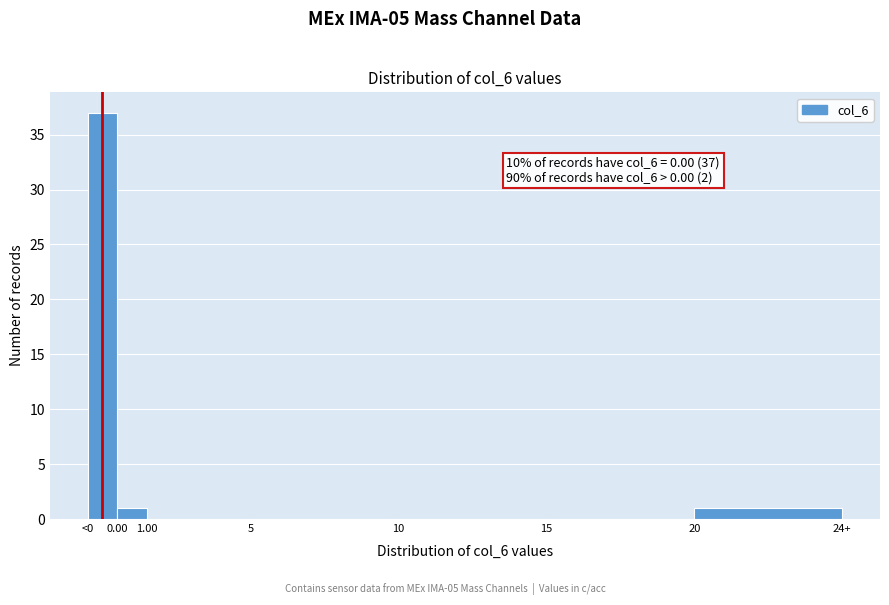

Reading left to right, list all the values displayed in this chart.

<0=37	0.00=1	1.00=0	5=0	10=0	15=0	20=1